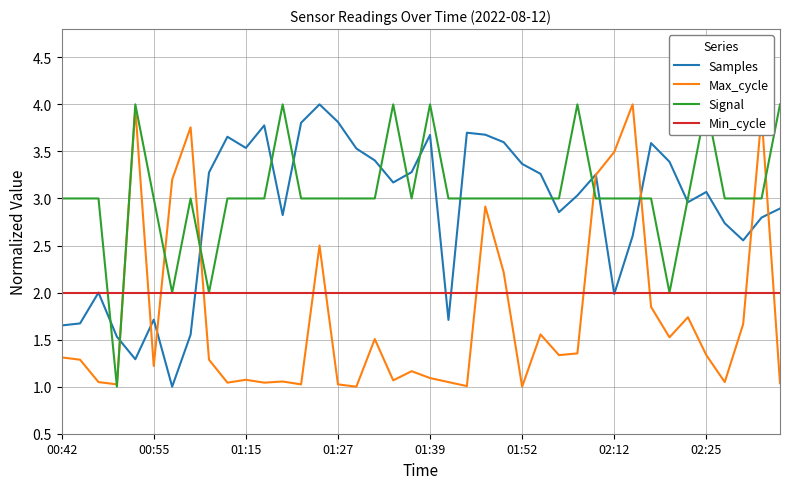

What is the maximum value for Max_cycle?

4.0